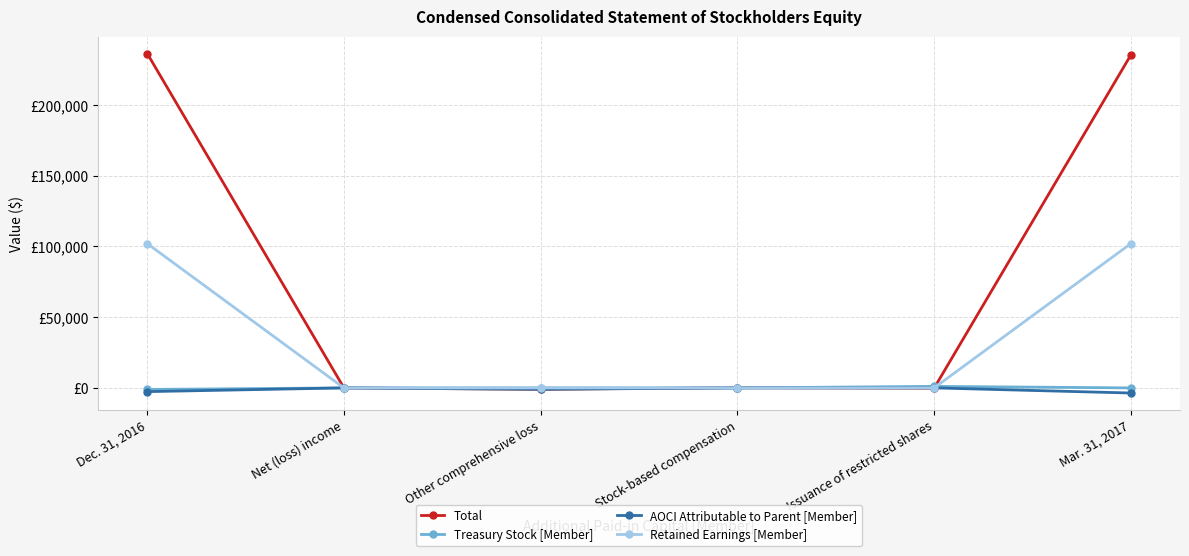

How many interior local peaks does the AOCI Attributable to Parent [Member] series have?

1